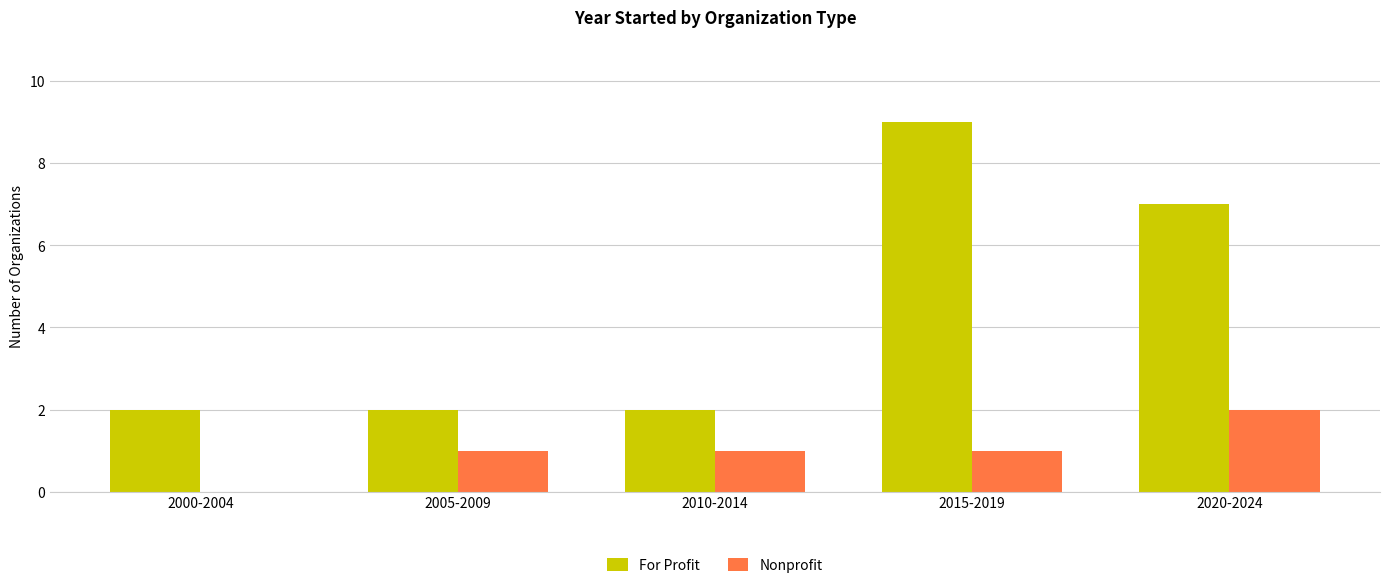

Where is For Profit nearest to the value 5?

2020-2024